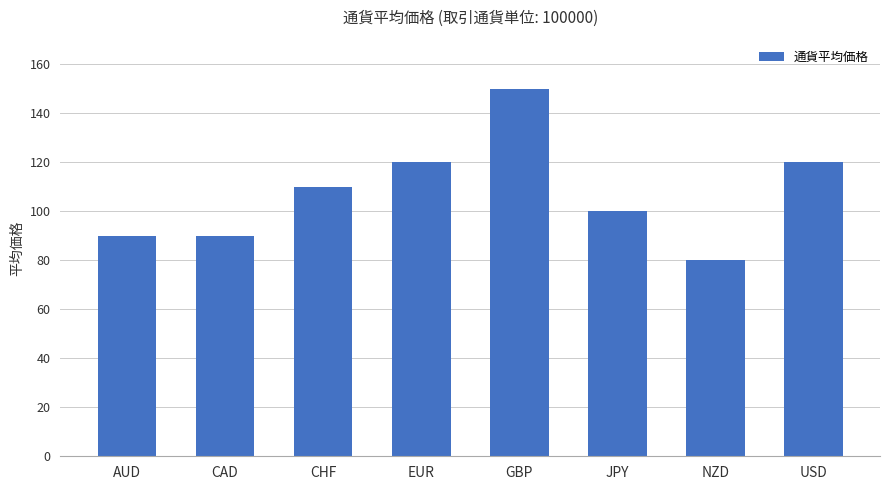

How many distinct data groups are displayed?

1